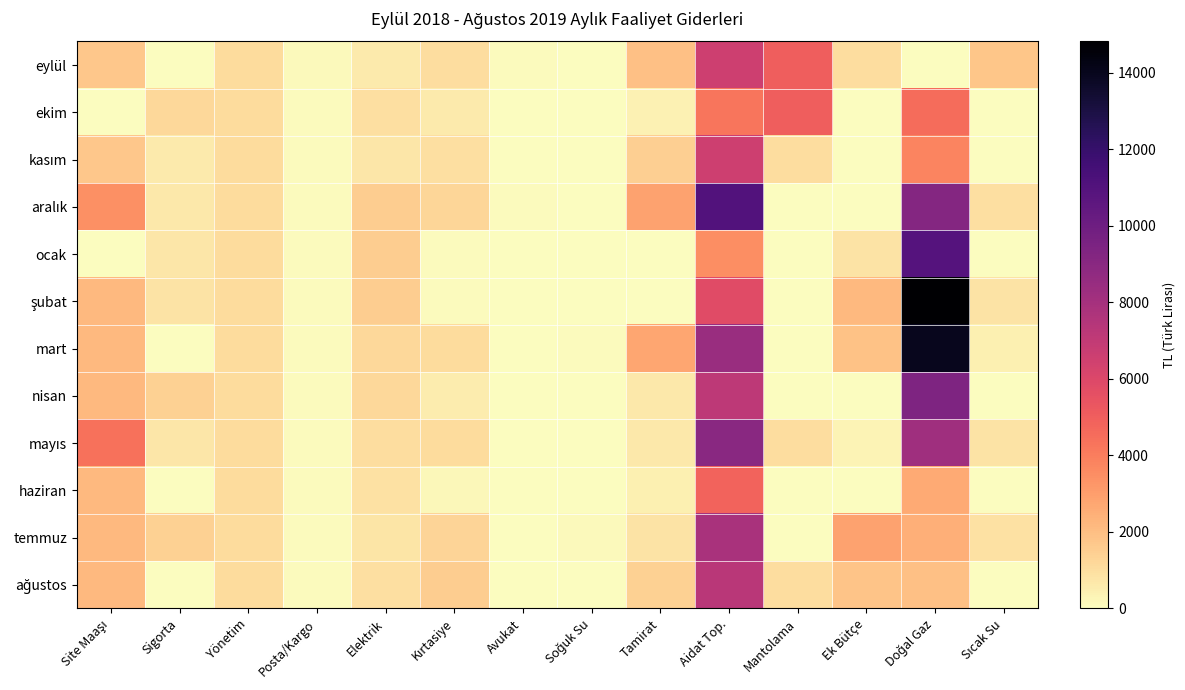

At which category is the sum across all series the highest?

Aidat Top.